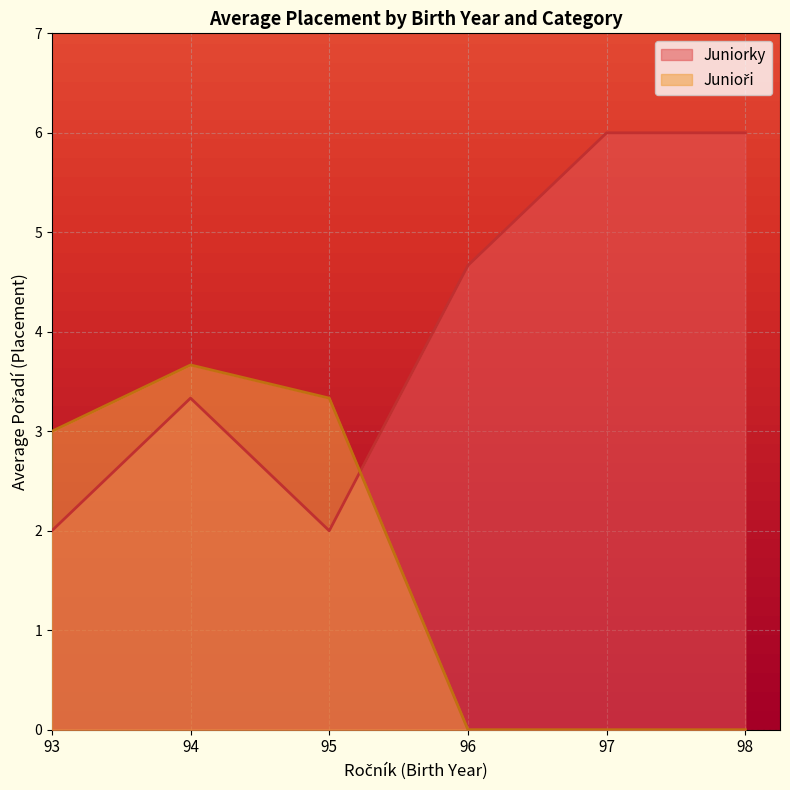

The Junioři series shows 7 at 96. True or false?

False